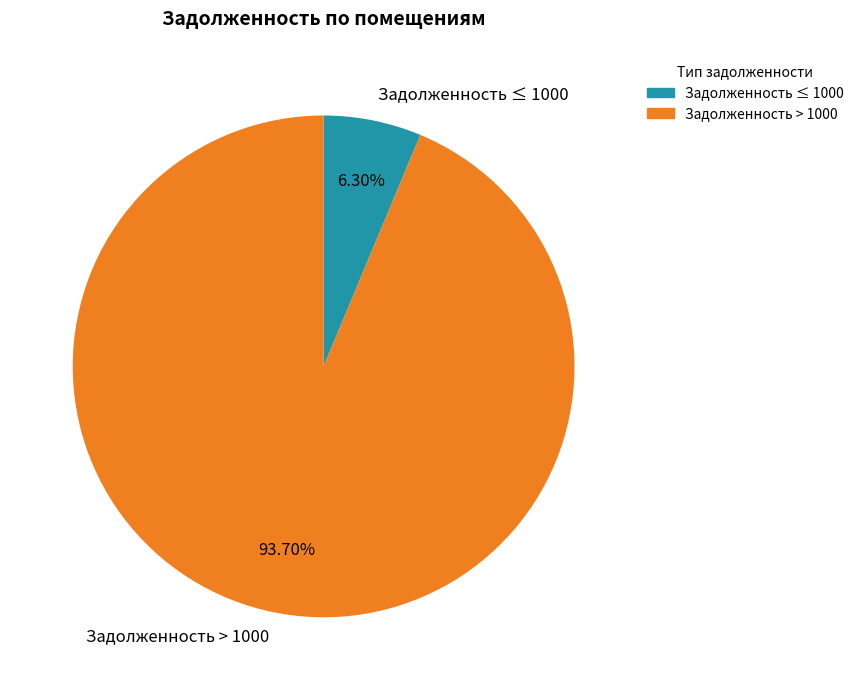

Do Задолженность ≤ 1000 and Задолженность > 1000 together represent more than half of the pie?

Yes